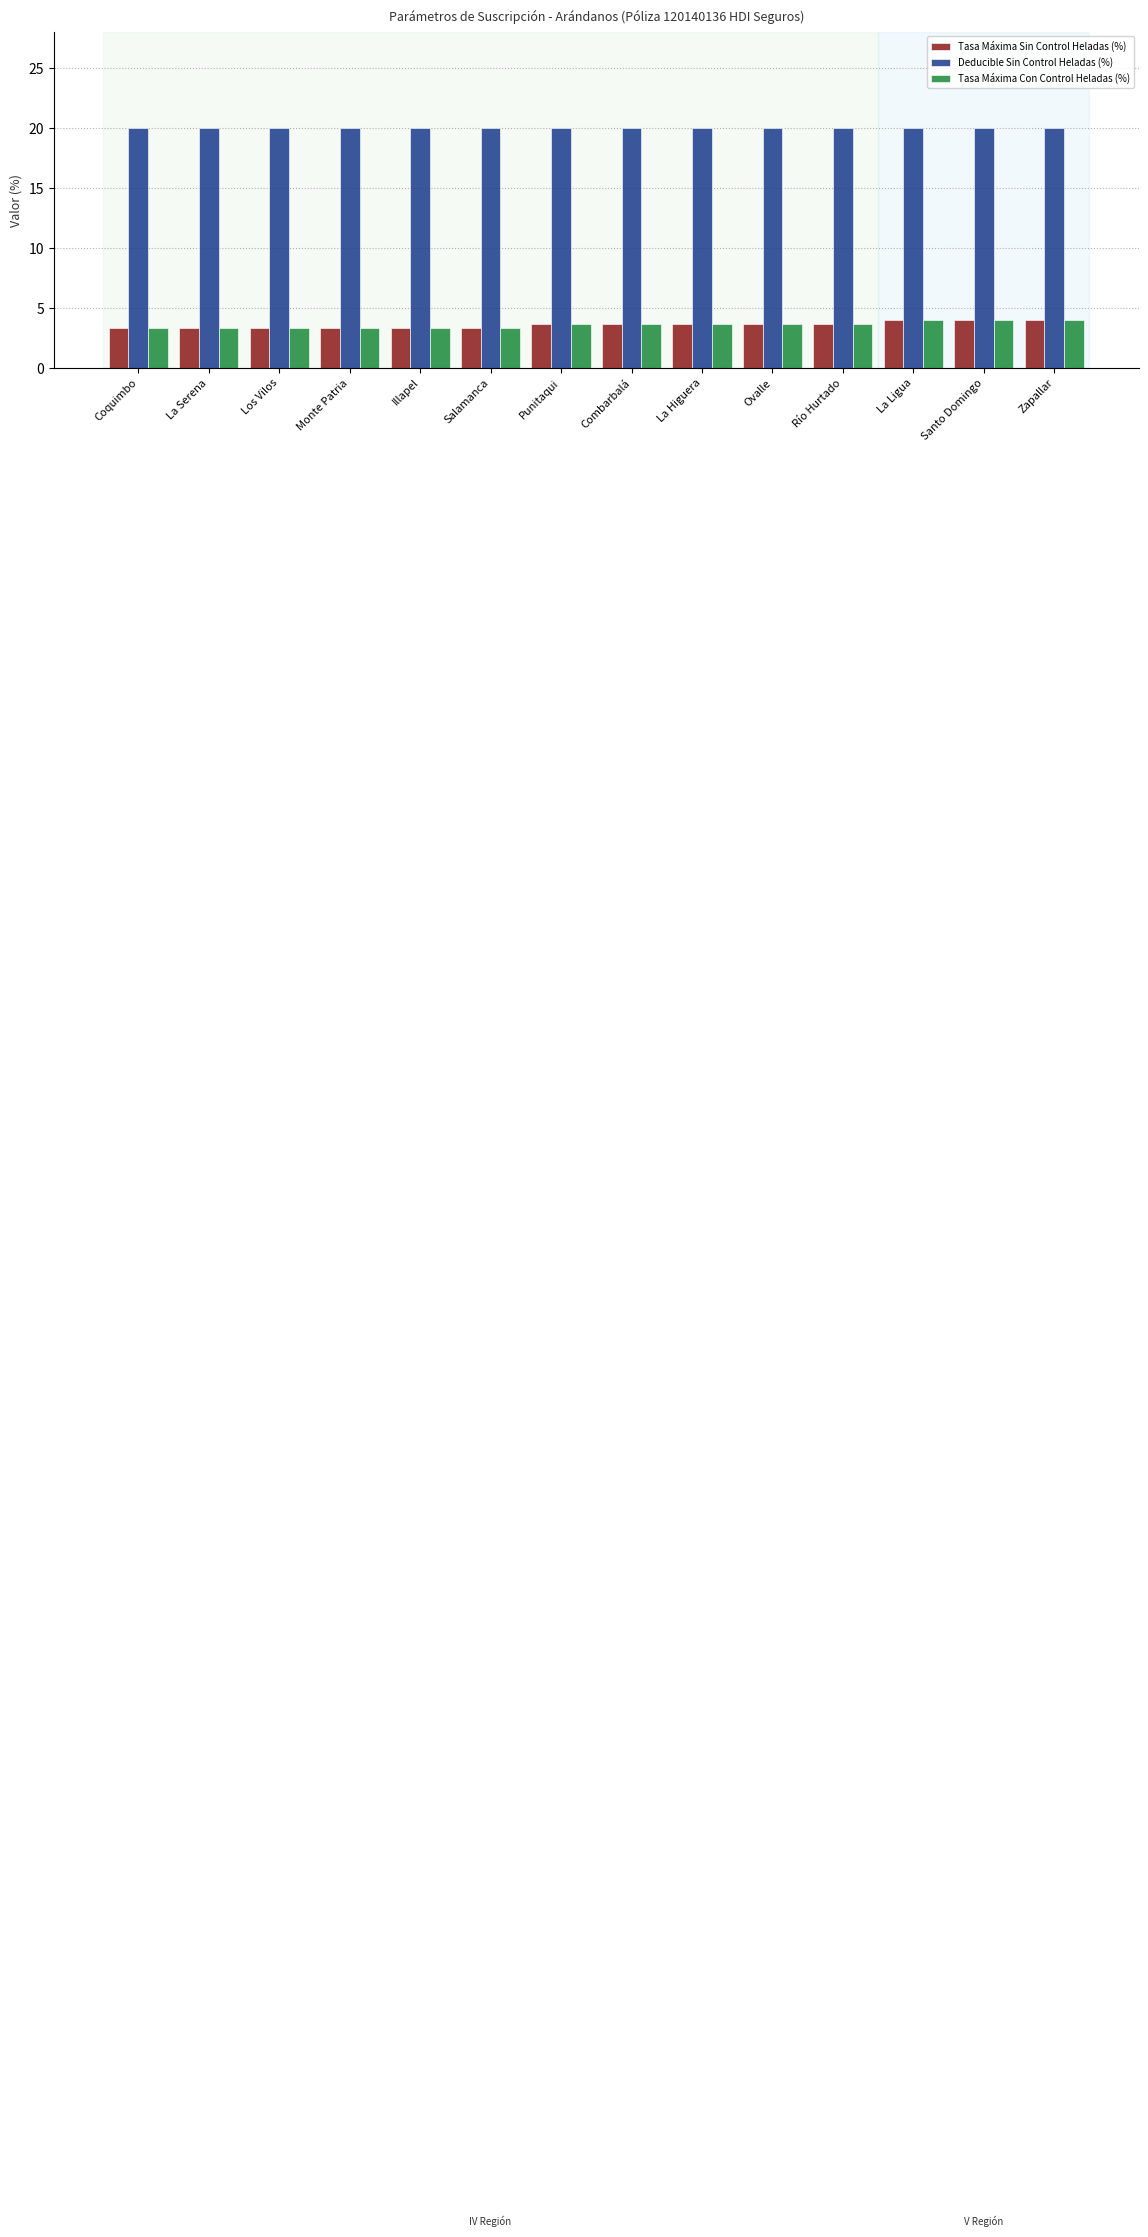

The value of Deducible Sin Control Heladas (%) at Coquimbo is 20.0. True or false?

True